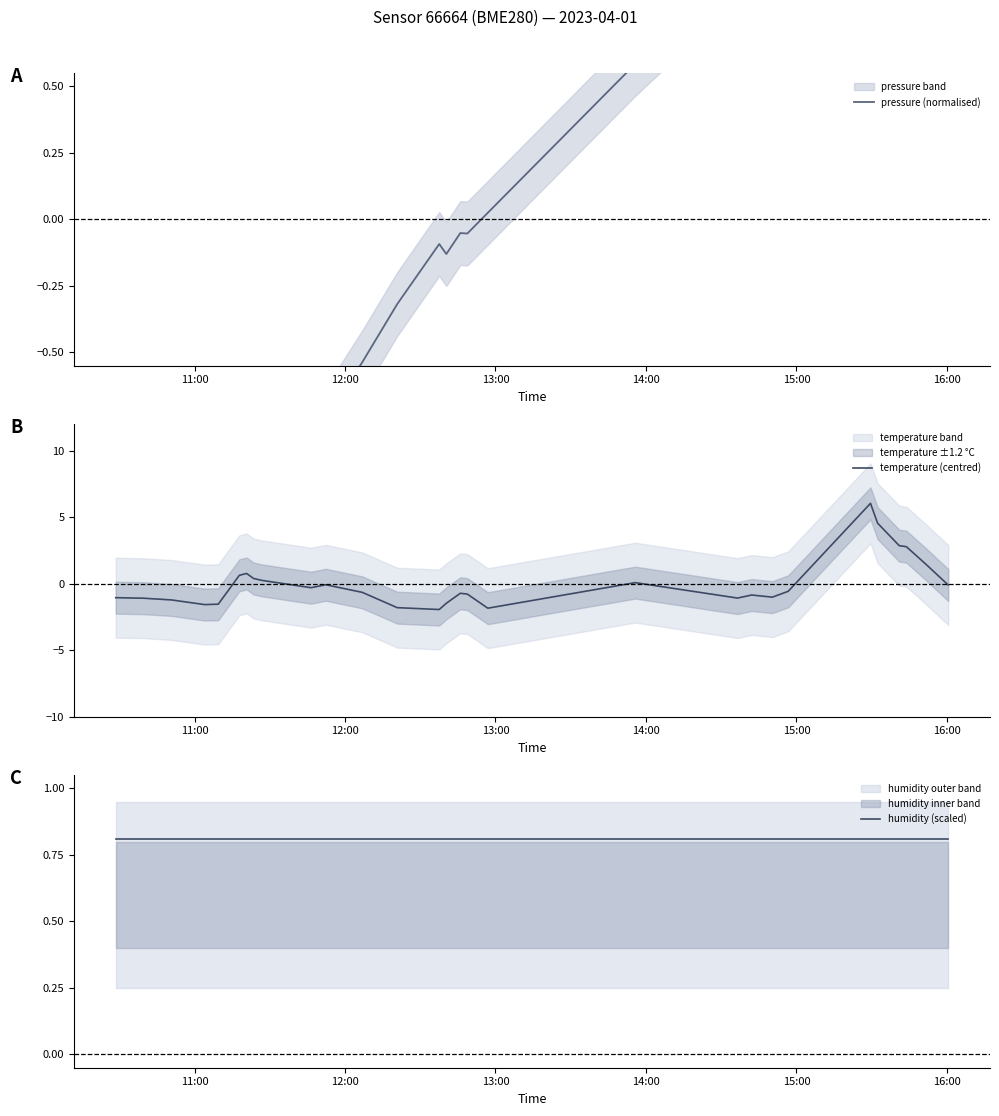

The pressure (normalised) series shows -1.0 at 10. True or false?

False